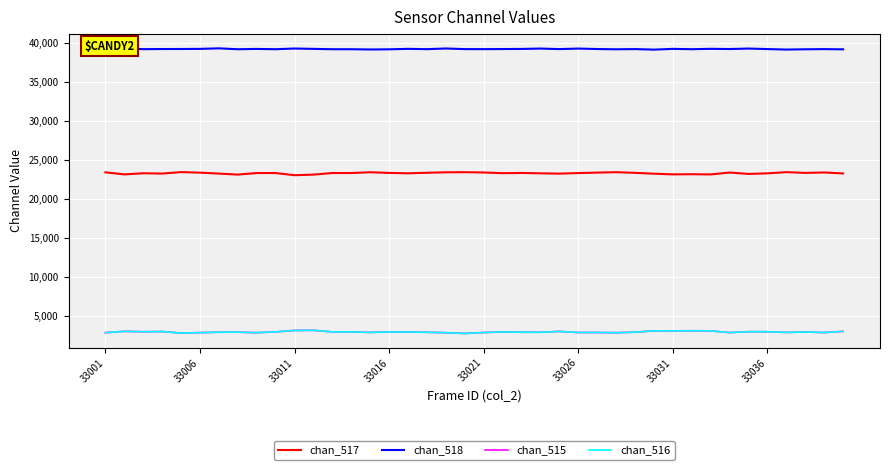

True or false: chan_517 and chan_515 cross at least once.

False